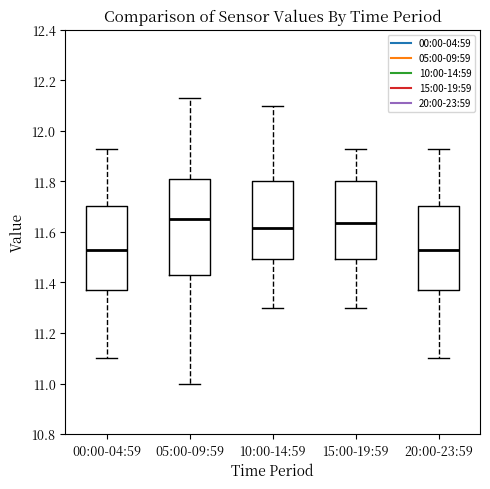

Where does the upper whisker of the box for 10:00-14:59 end on the y-axis? The values are not printed on the chart, so give them approximately, as read against the axis.

12.10